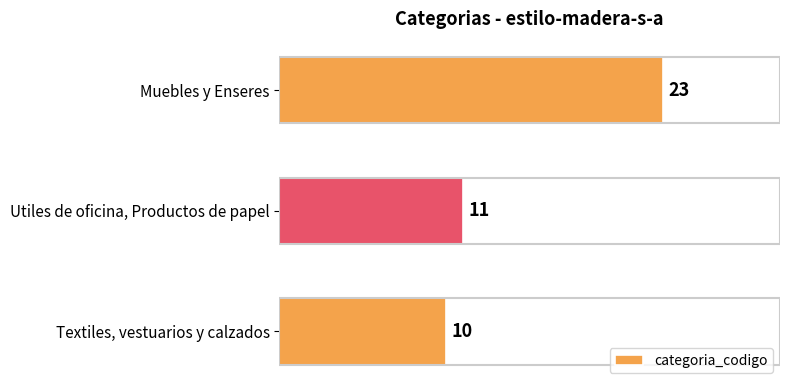

Approximately how many times larger is the value at Textiles, vestuarios y calzados compared to Muebles y Enseres?

0.4